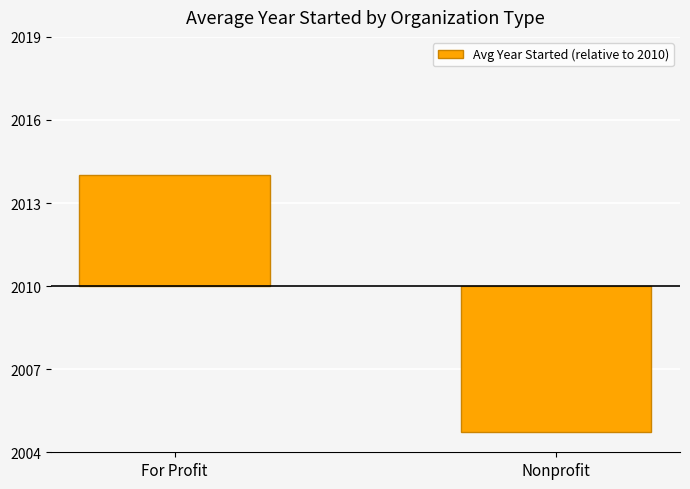

Reading left to right, list all the values displayed in this chart.

For Profit=4.0	Nonprofit=-5.2